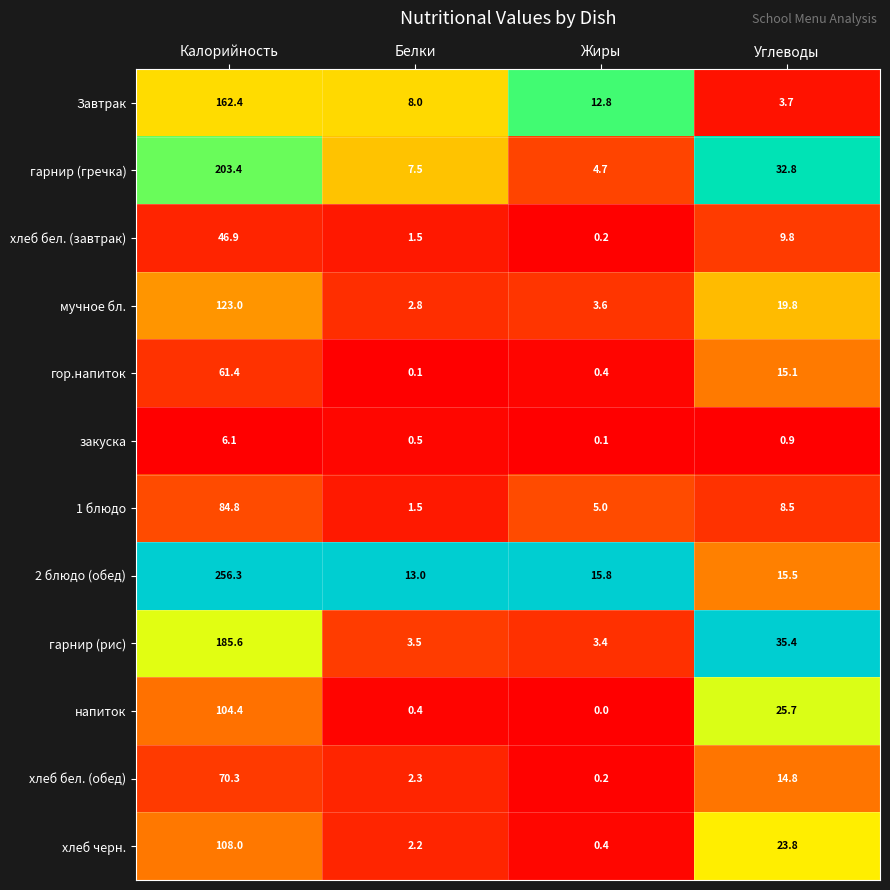

What is the total value across all series at Калорийность?

1412.6